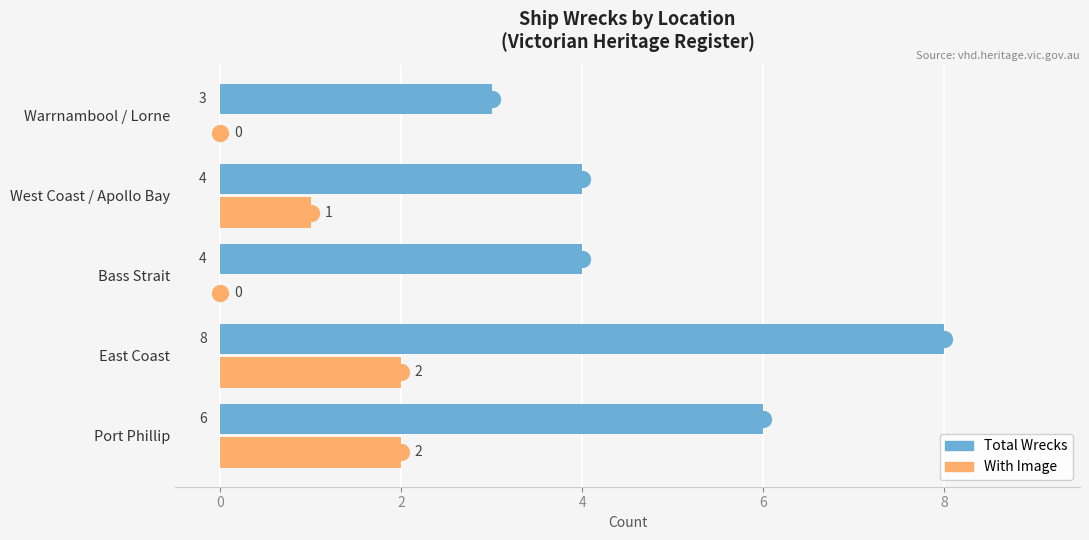

Which series changed the most between Bass Strait and Warrnambool / Lorne?

Total Wrecks